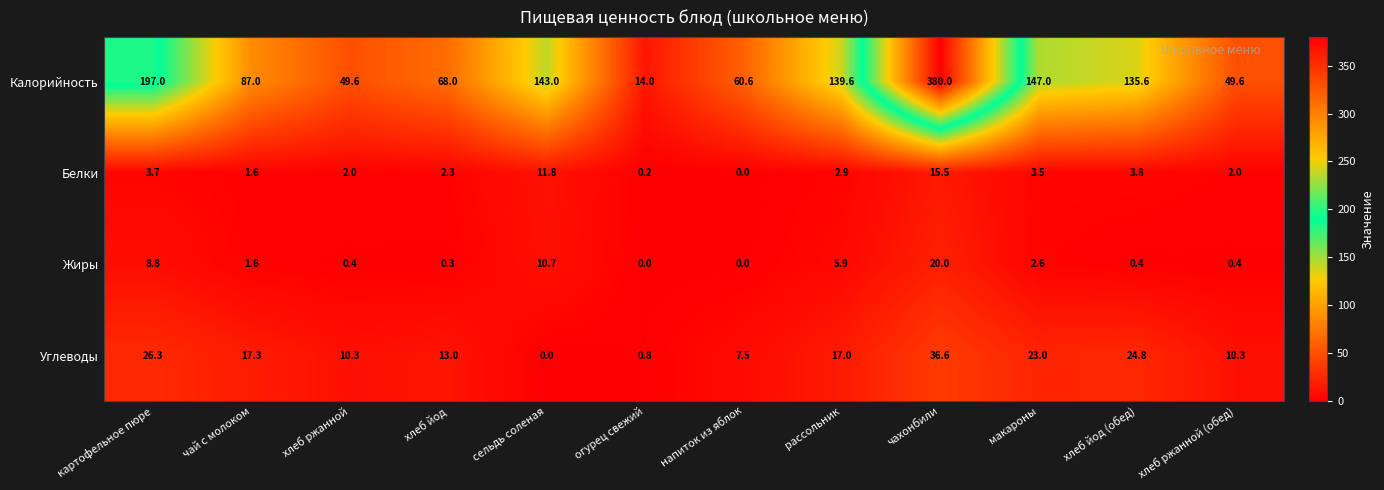

At how many categories does at least one series exceed 273?

1